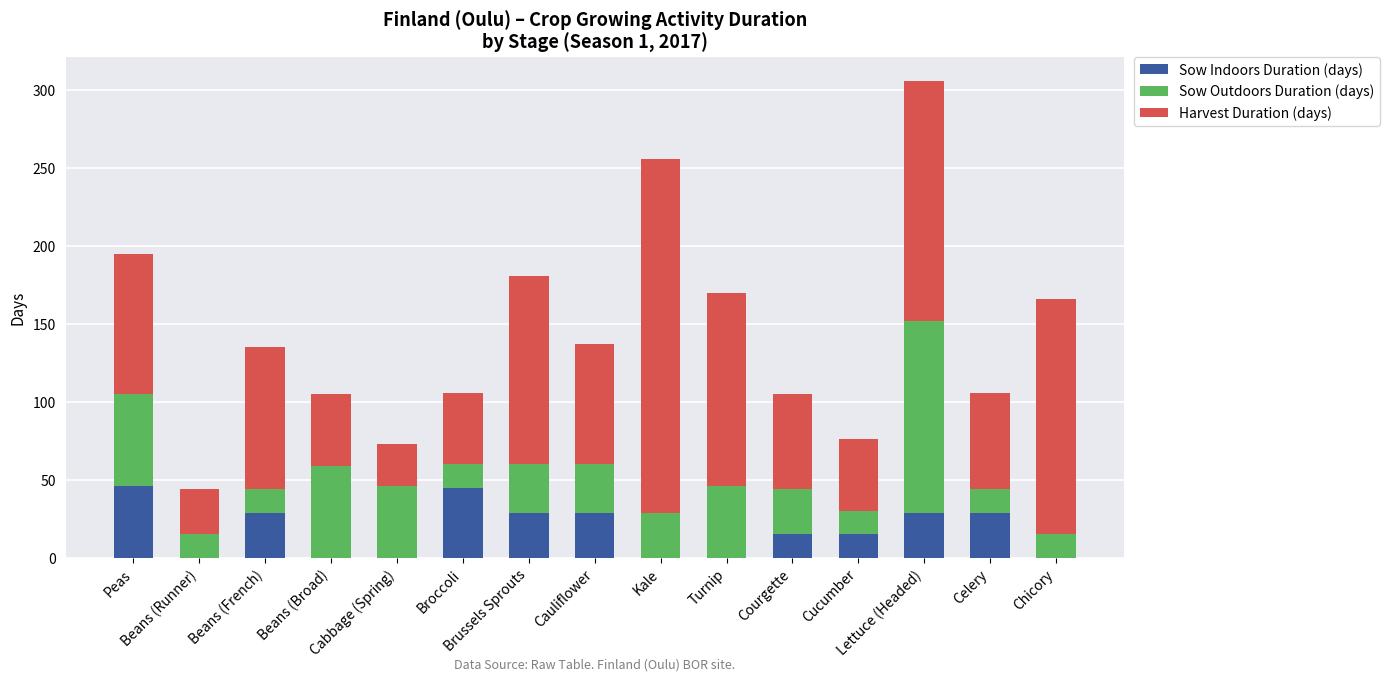

What is the sum of all Sow Indoors Duration (days) values?

266